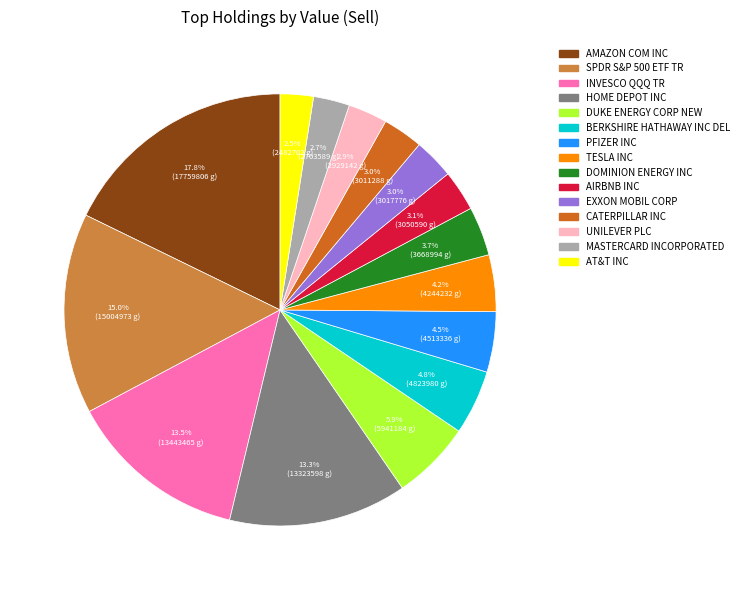

Which has a higher value, INVESCO QQQ TR or PFIZER INC?

INVESCO QQQ TR